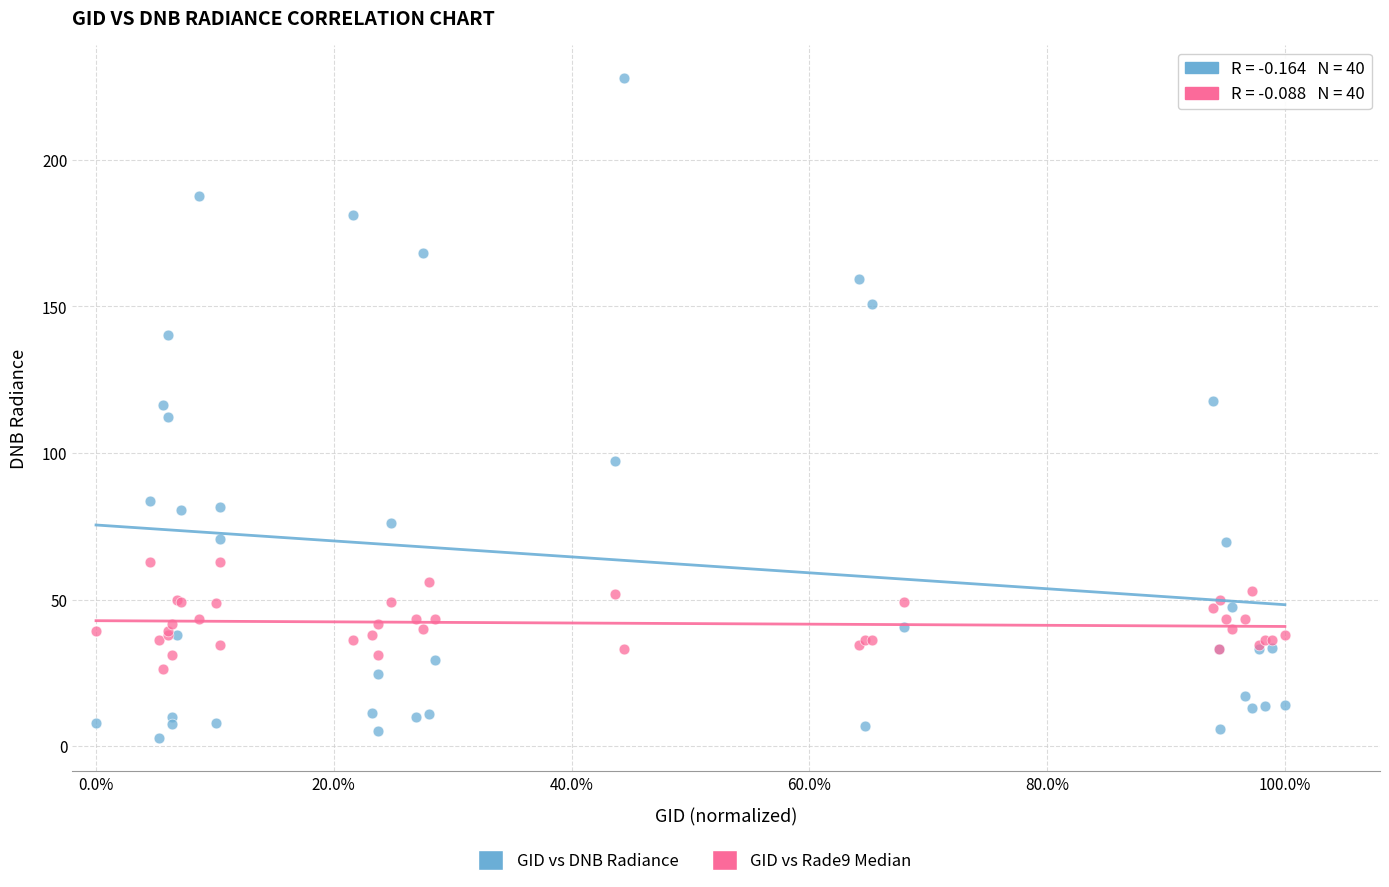

Which series reaches the maximum Y coordinate?

GID vs DNB Radiance